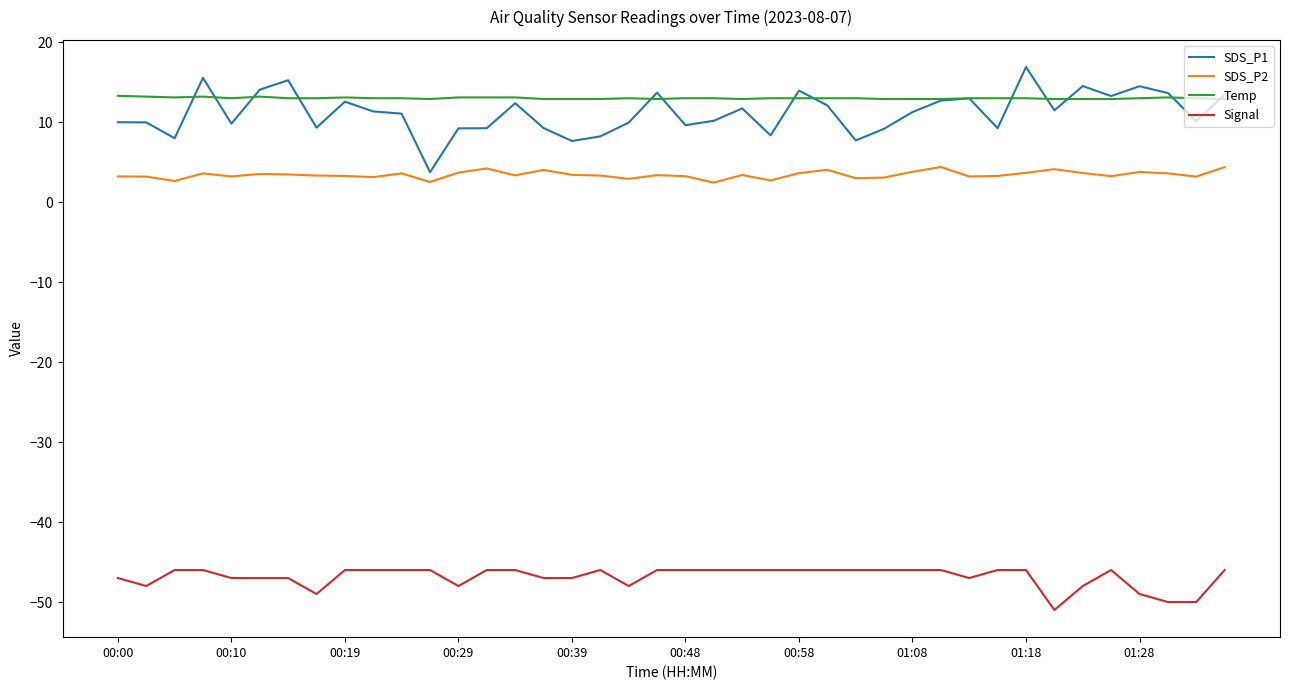

Which series has the largest range (max minus min)?

SDS_P1